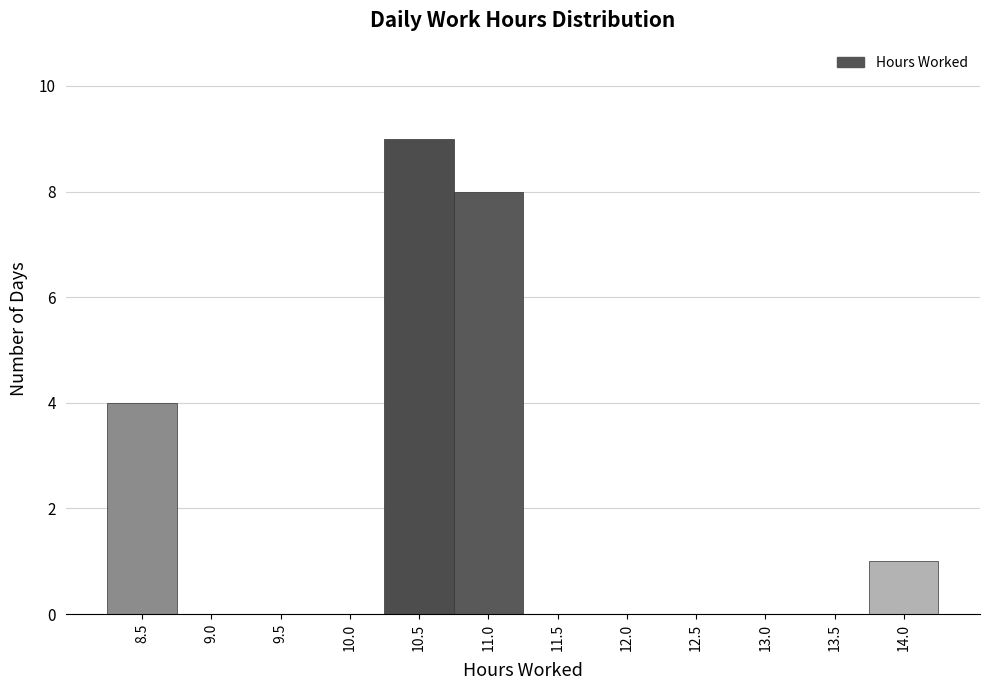

Reading left to right, extract all data points from this chart.

8.5=4	9.0=0	9.5=0	10.0=0	10.5=9	11.0=8	11.5=0	12.0=0	12.5=0	13.0=0	13.5=0	14.0=1